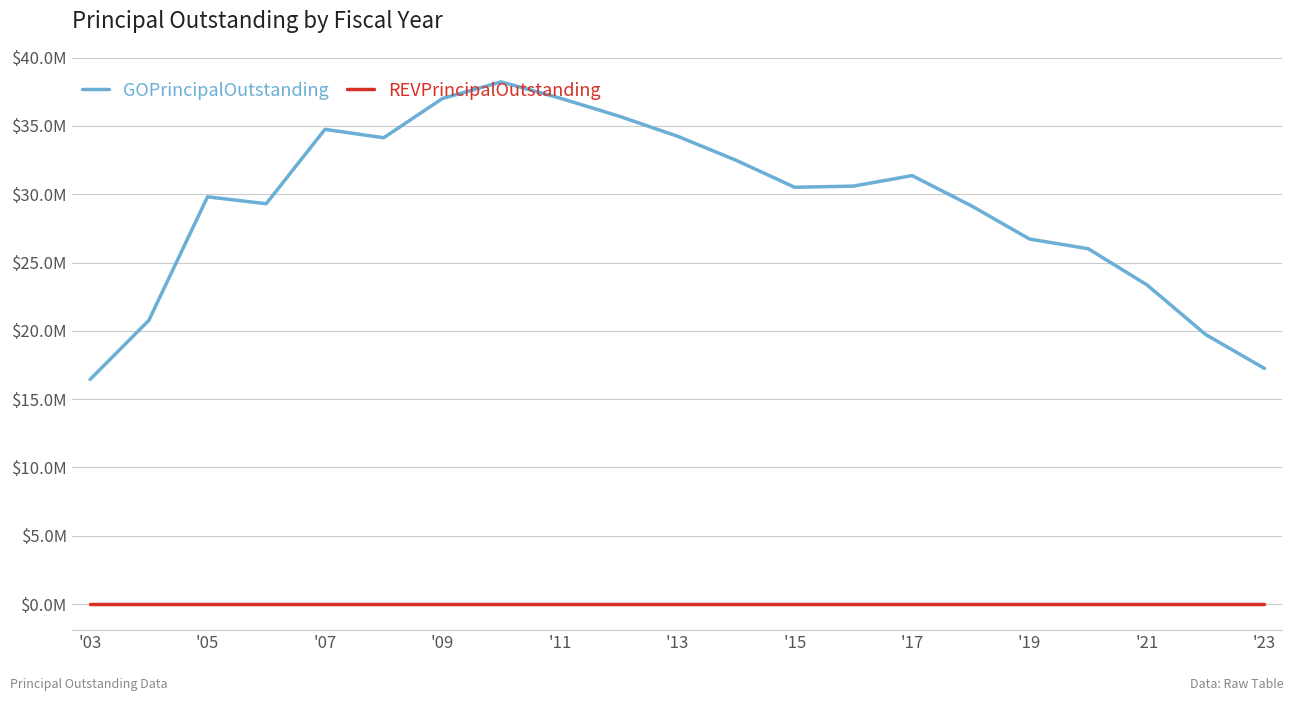

True or false: GOPrincipalOutstanding has more than 2 points higher than both neighbors.

True